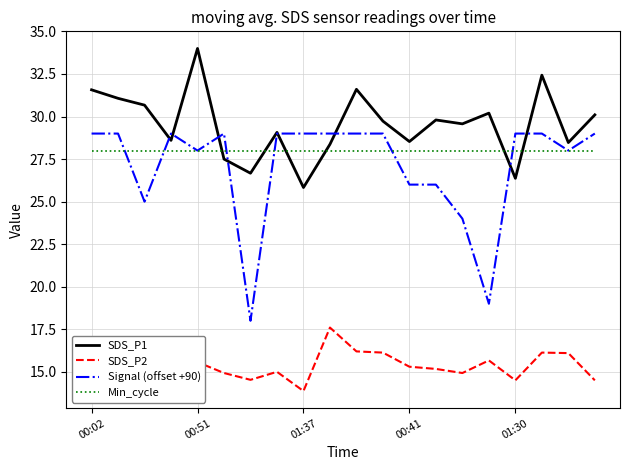

What are all the series names shown in the legend?

SDS_P1, SDS_P2, Signal (offset +90), Min_cycle